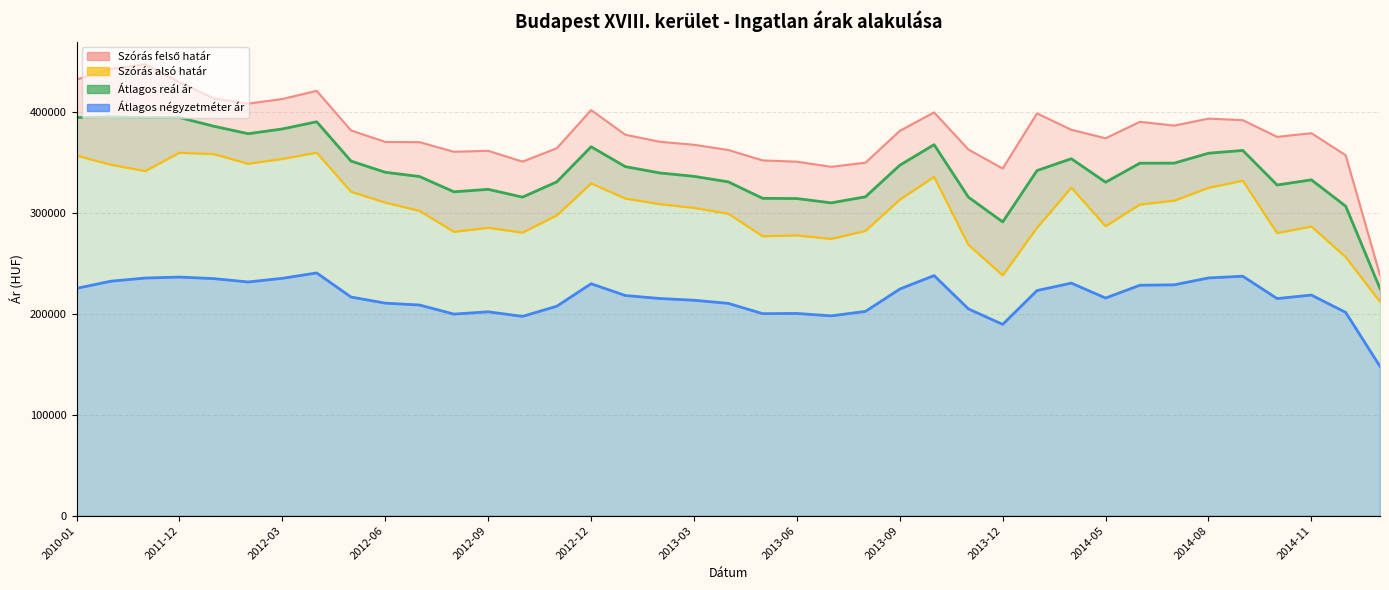

At which label does Szórás felső határ reach its minimum?

2015-01